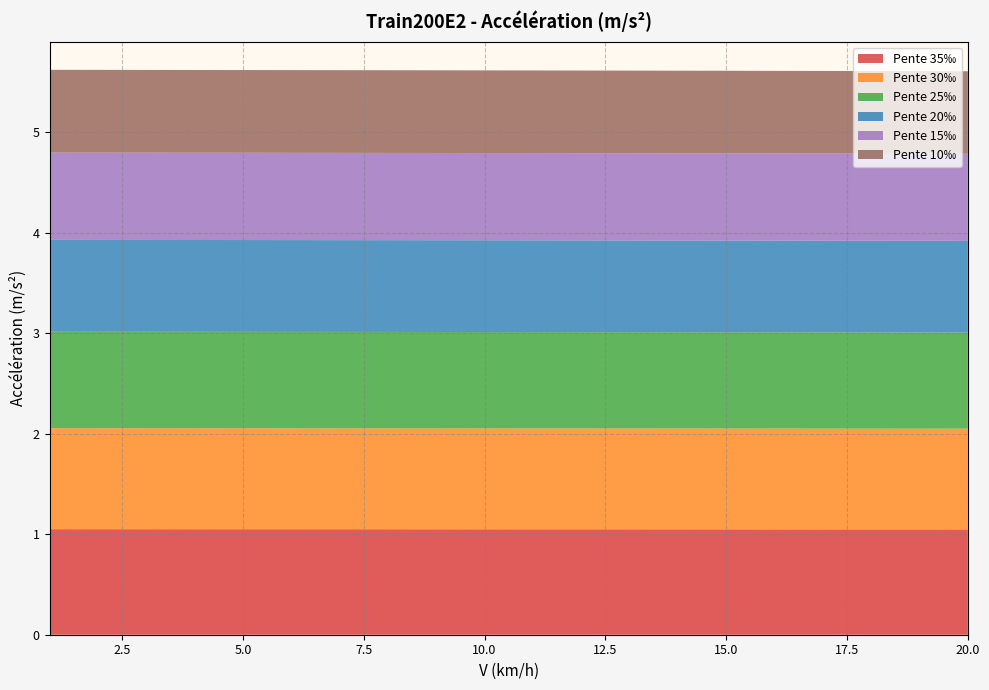

Reading right to left, list all the values displayed in this chart.

Pente 35‰: 20=1.0	19=1.0	18=1.0	17=1.0	16=1.0	15=1.0	14=1.0	13=1.0	12=1.0	11=1.0	10=1.0	9=1.0	8=1.0	7=1.0	6=1.0	5=1.0	4=1.1	3=1.1	2=1.1	1=1.1
Pente 30‰: 20=1.0	19=1.0	18=1.0	17=1.0	16=1.0	15=1.0	14=1.0	13=1.0	12=1.0	11=1.0	10=1.0	9=1.0	8=1.0	7=1.0	6=1.0	5=1.0	4=1.0	3=1.0	2=1.0	1=1.0
Pente 25‰: 20=1.0	19=1.0	18=1.0	17=1.0	16=1.0	15=1.0	14=1.0	13=1.0	12=1.0	11=1.0	10=1.0	9=1.0	8=1.0	7=1.0	6=1.0	5=1.0	4=1.0	3=1.0	2=1.0	1=1.0
Pente 20‰: 20=0.9	19=0.9	18=0.9	17=0.9	16=0.9	15=0.9	14=0.9	13=0.9	12=0.9	11=0.9	10=0.9	9=0.9	8=0.9	7=0.9	6=0.9	5=0.9	4=0.9	3=0.9	2=0.9	1=0.9
Pente 15‰: 20=0.9	19=0.9	18=0.9	17=0.9	16=0.9	15=0.9	14=0.9	13=0.9	12=0.9	11=0.9	10=0.9	9=0.9	8=0.9	7=0.9	6=0.9	5=0.9	4=0.9	3=0.9	2=0.9	1=0.9
Pente 10‰: 20=0.8	19=0.8	18=0.8	17=0.8	16=0.8	15=0.8	14=0.8	13=0.8	12=0.8	11=0.8	10=0.8	9=0.8	8=0.8	7=0.8	6=0.8	5=0.8	4=0.8	3=0.8	2=0.8	1=0.8